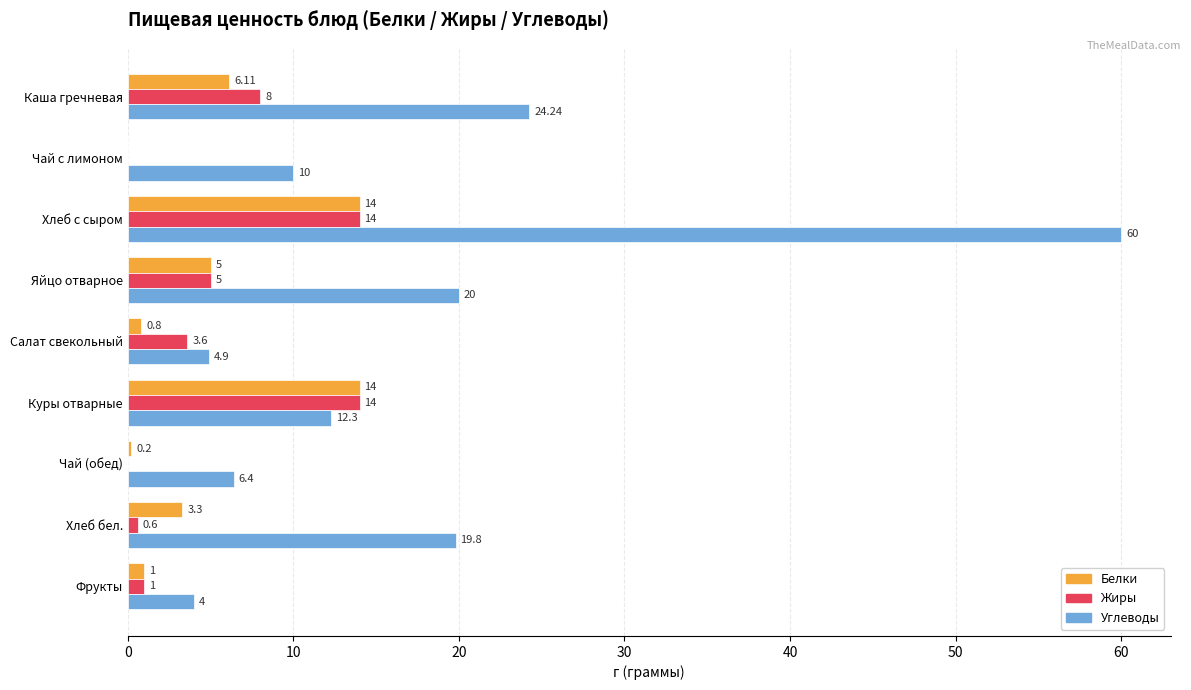

Between Каша гречневая and Яйцо отварное, which series saw the biggest shift?

Углеводы